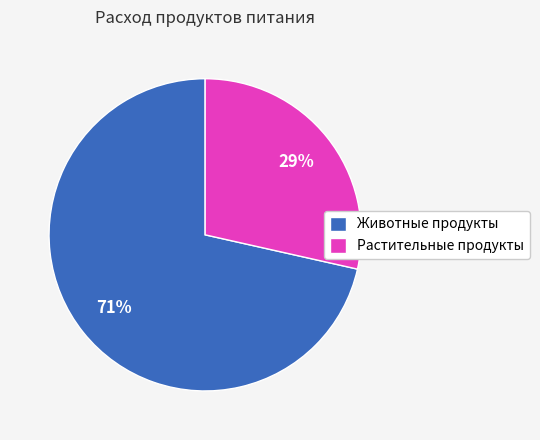

Between Животные продукты and Растительные продукты, which is larger?

Животные продукты